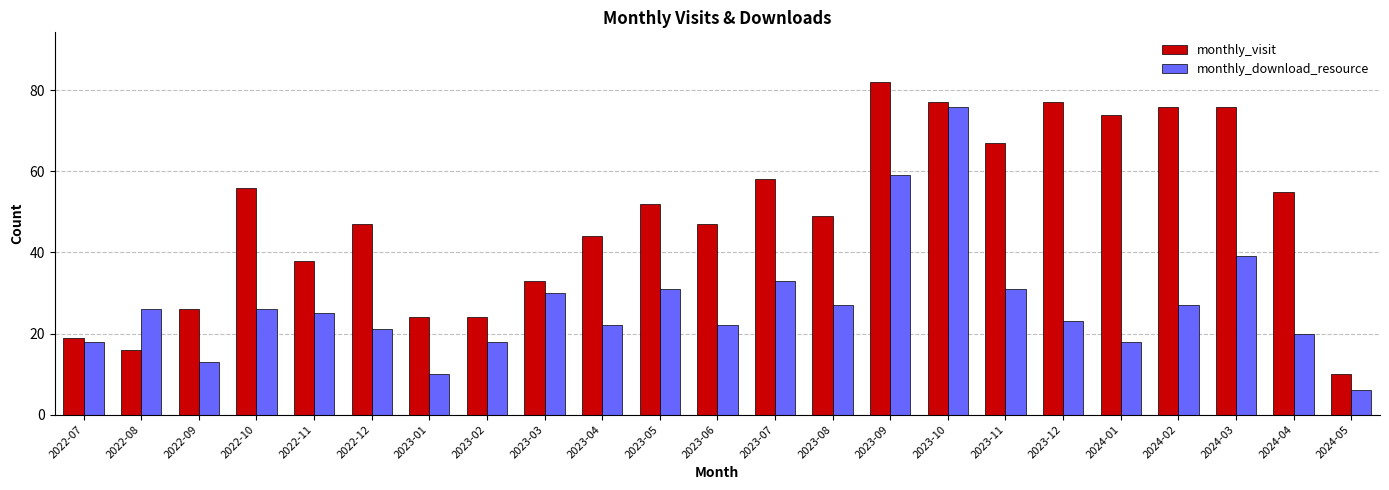

What is the maximum value for monthly_download_resource?

76